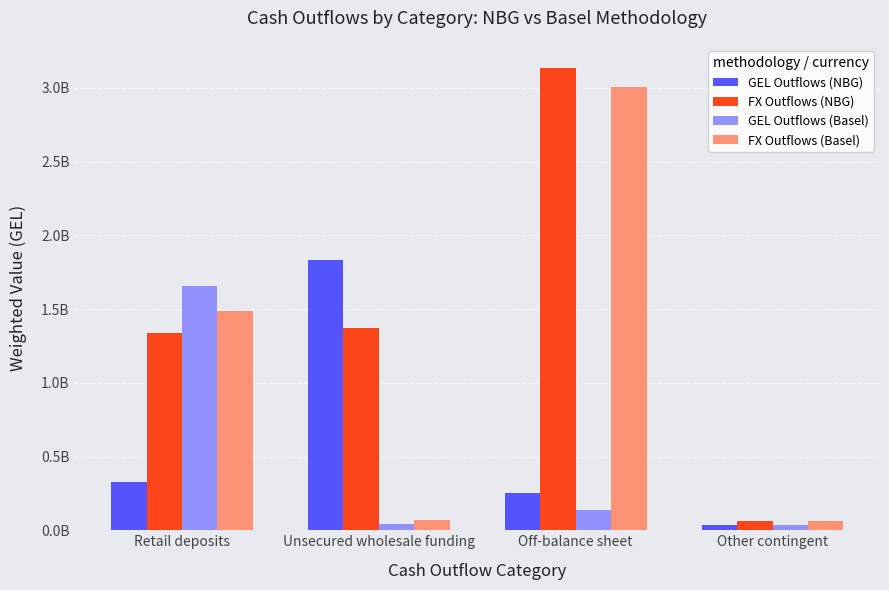

What is the smallest value displayed?

33238305.0